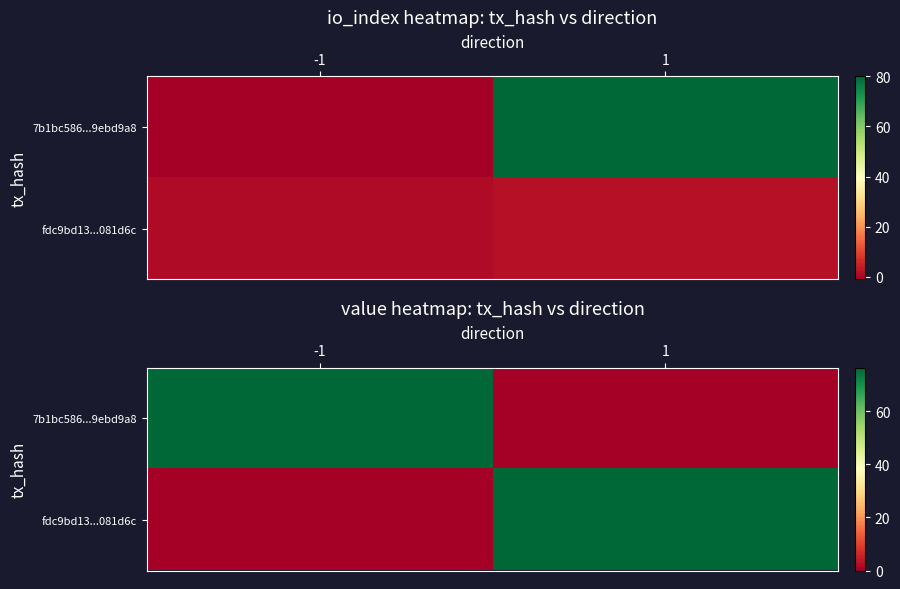

Is it true that 7b1bc586...9ebd9a8 equals 76.6 at -1?

True